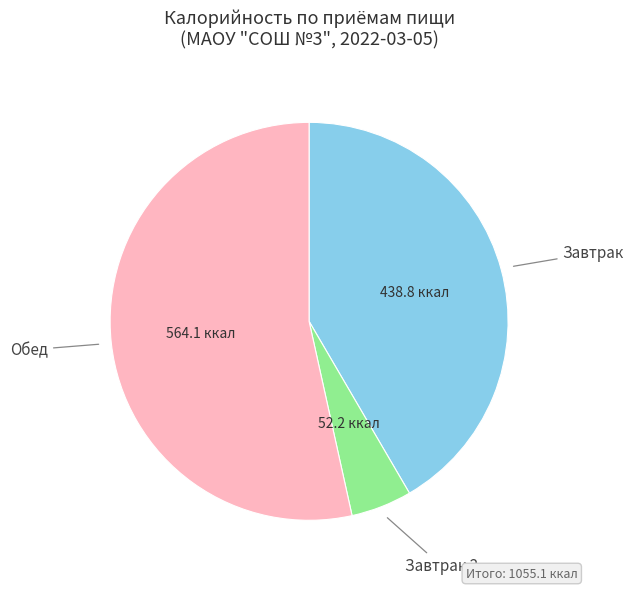

Is Завтрак the majority of the pie?

No